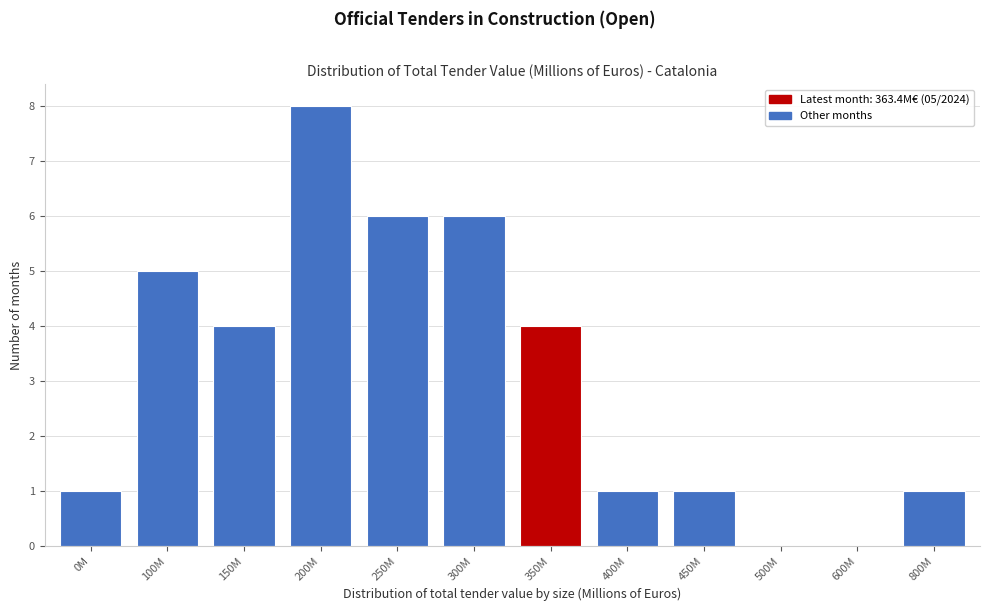

Reading right to left, list all the values displayed in this chart.

800M=1	600M=0	500M=0	450M=1	400M=1	350M=4	300M=6	250M=6	200M=8	150M=4	100M=5	0M=1